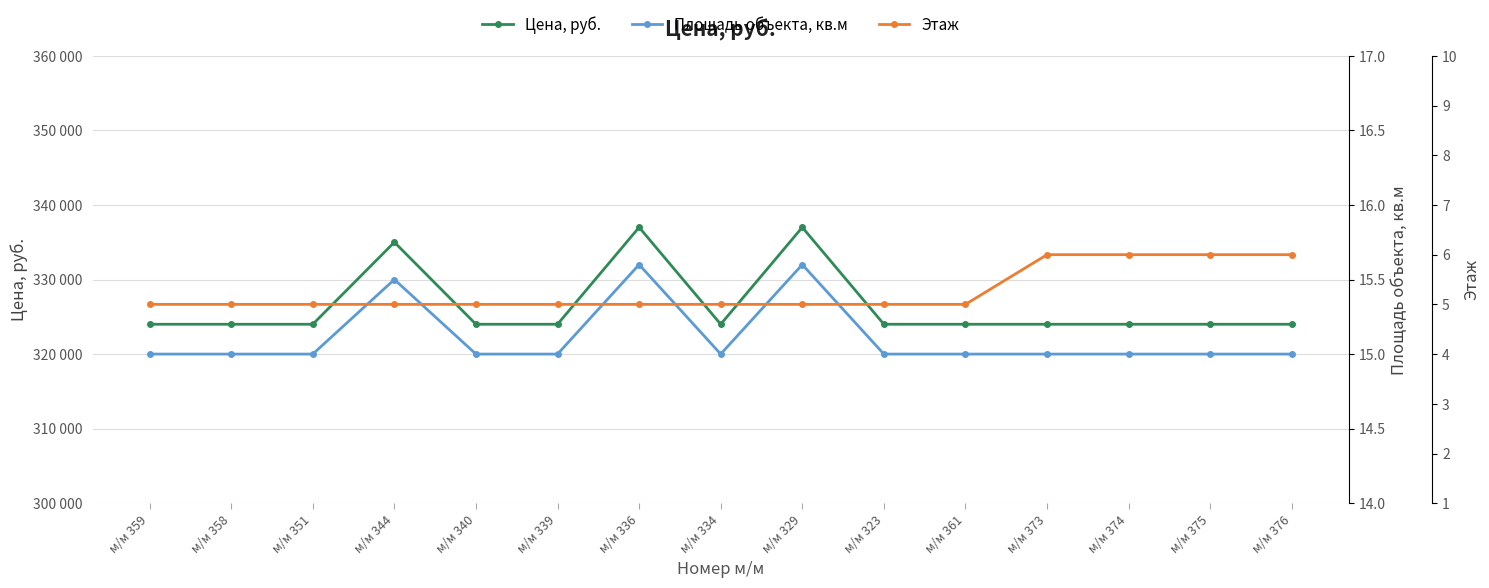

Reading right to left, list all the values displayed in this chart.

Цена, руб.: 324000.0	324000.0	324000.0	324000.0	324000.0	324000.0	337000.0	324000.0	337000.0	324000.0	324000.0	335000.0	324000.0	324000.0	324000.0
Площадь объекта, кв.м: 15.0	15.0	15.0	15.0	15.0	15.0	15.6	15.0	15.6	15.0	15.0	15.5	15.0	15.0	15.0
Этаж: 6.0	6.0	6.0	6.0	5.0	5.0	5.0	5.0	5.0	5.0	5.0	5.0	5.0	5.0	5.0